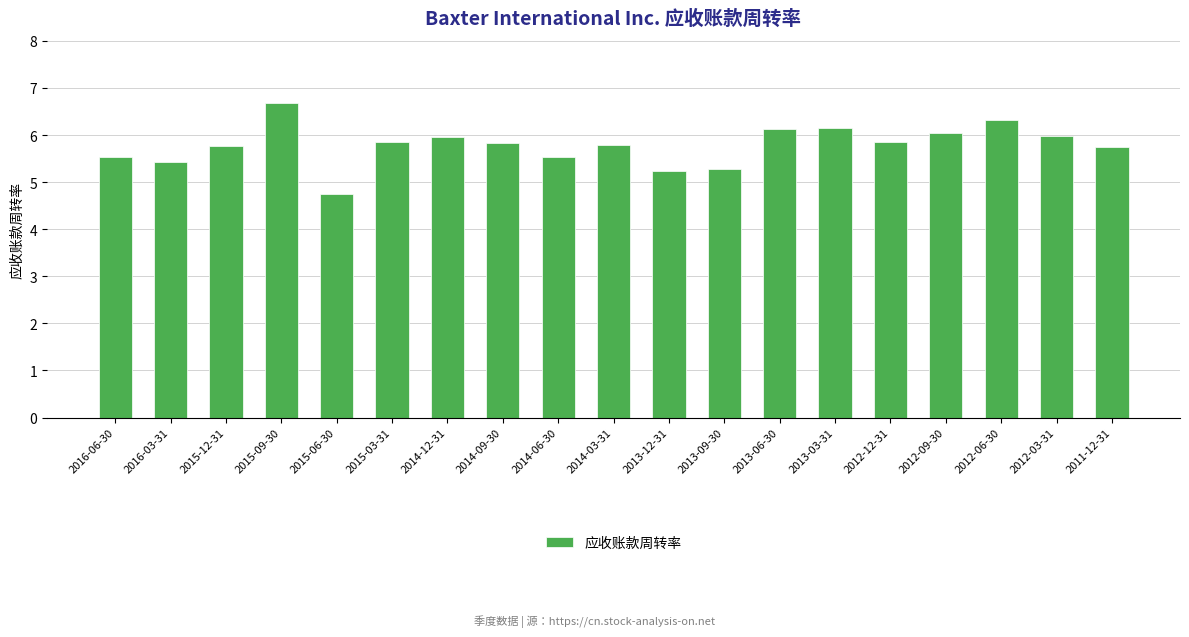

Where does the data first go above 5?

2016-06-30